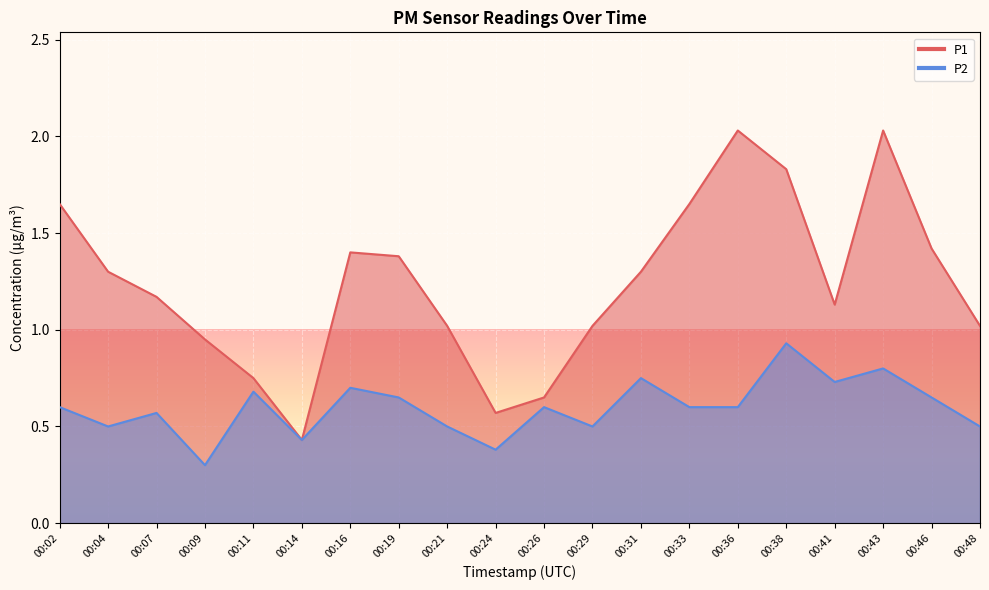

What is the maximum value for P2?

0.9